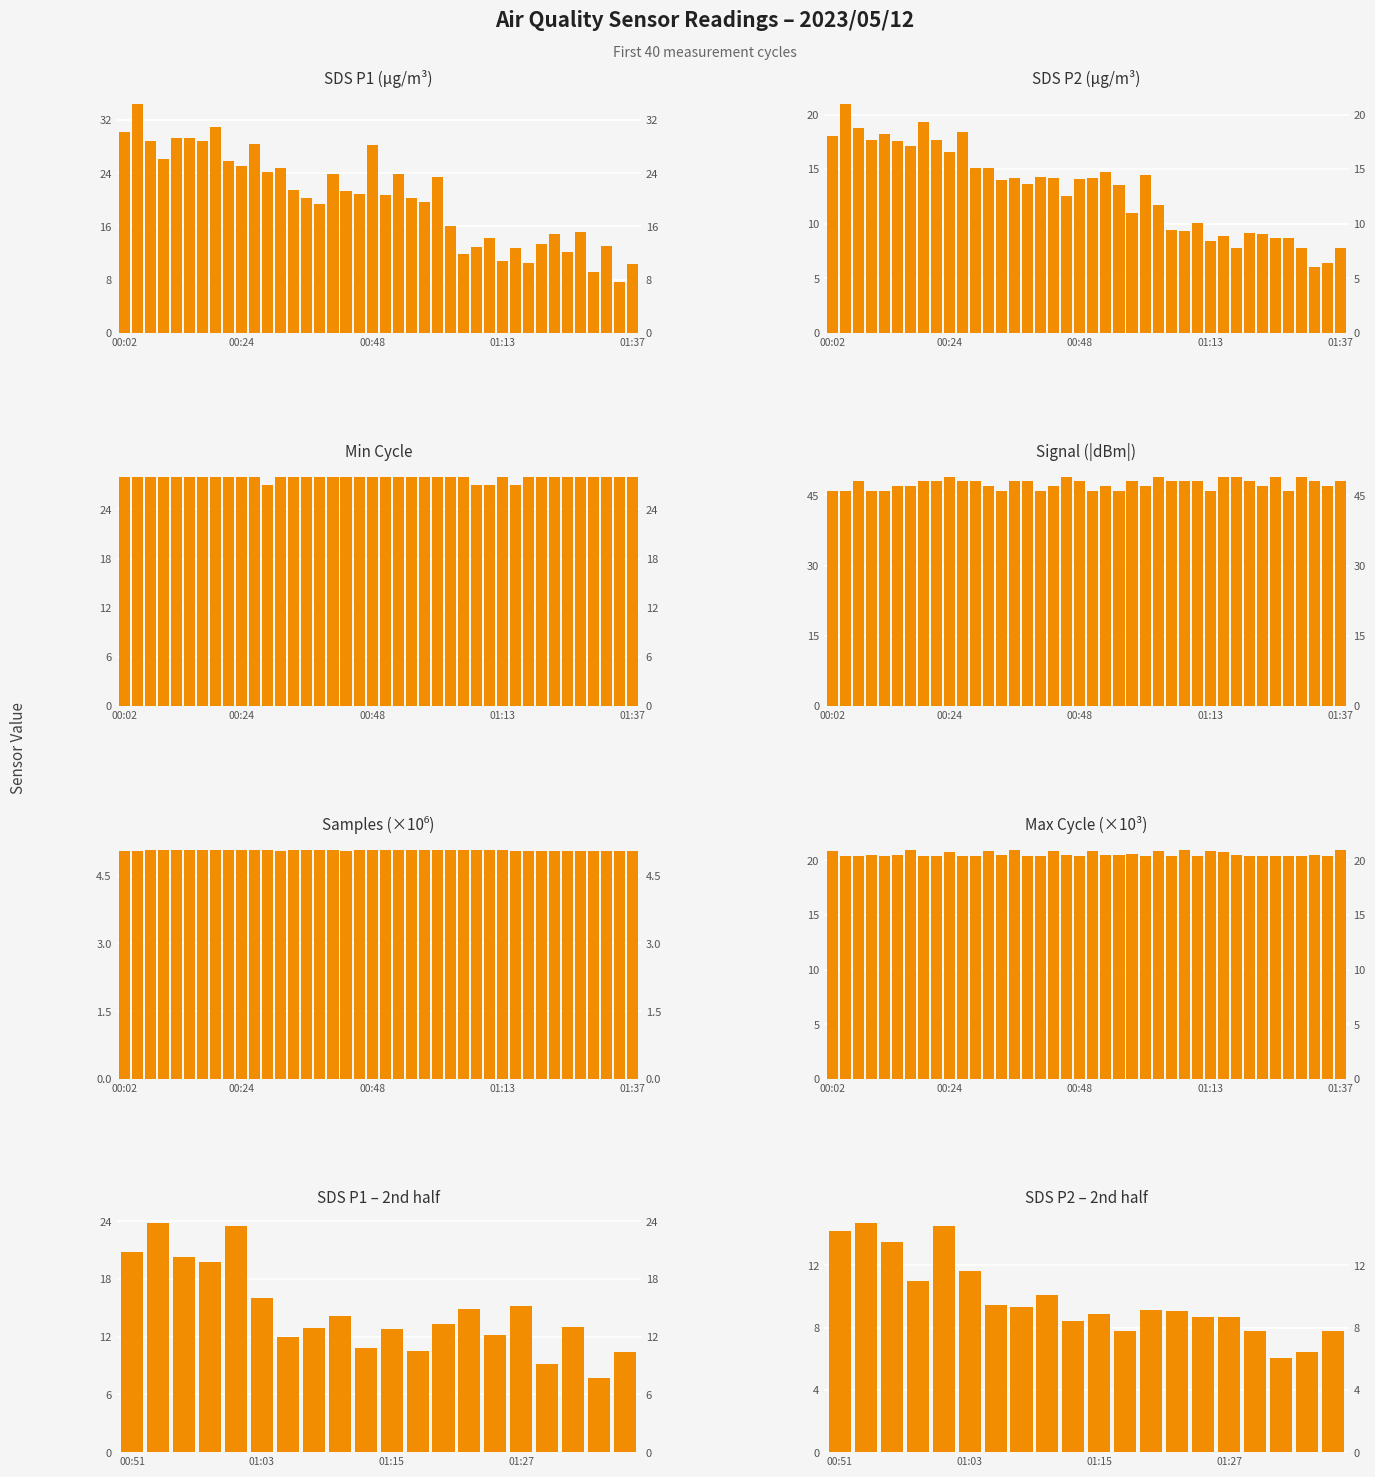

Does the chart contain any negative values?

No